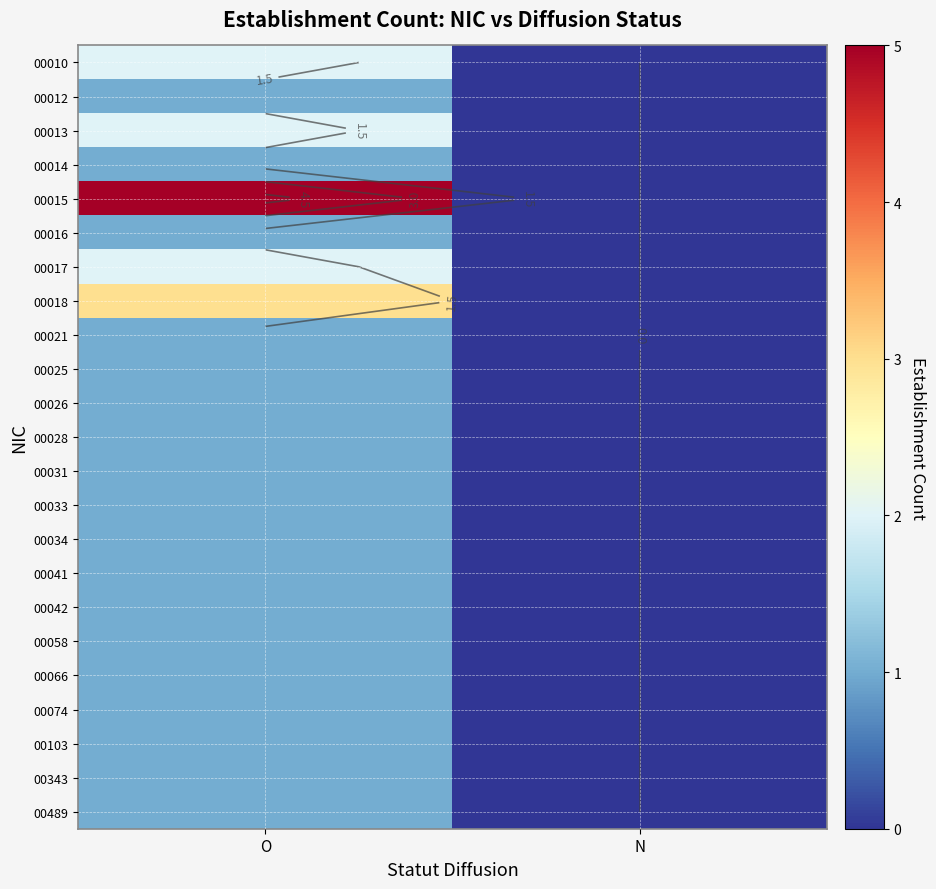

Is the value of 00074 at O greater than the value of 00033 at O?

No